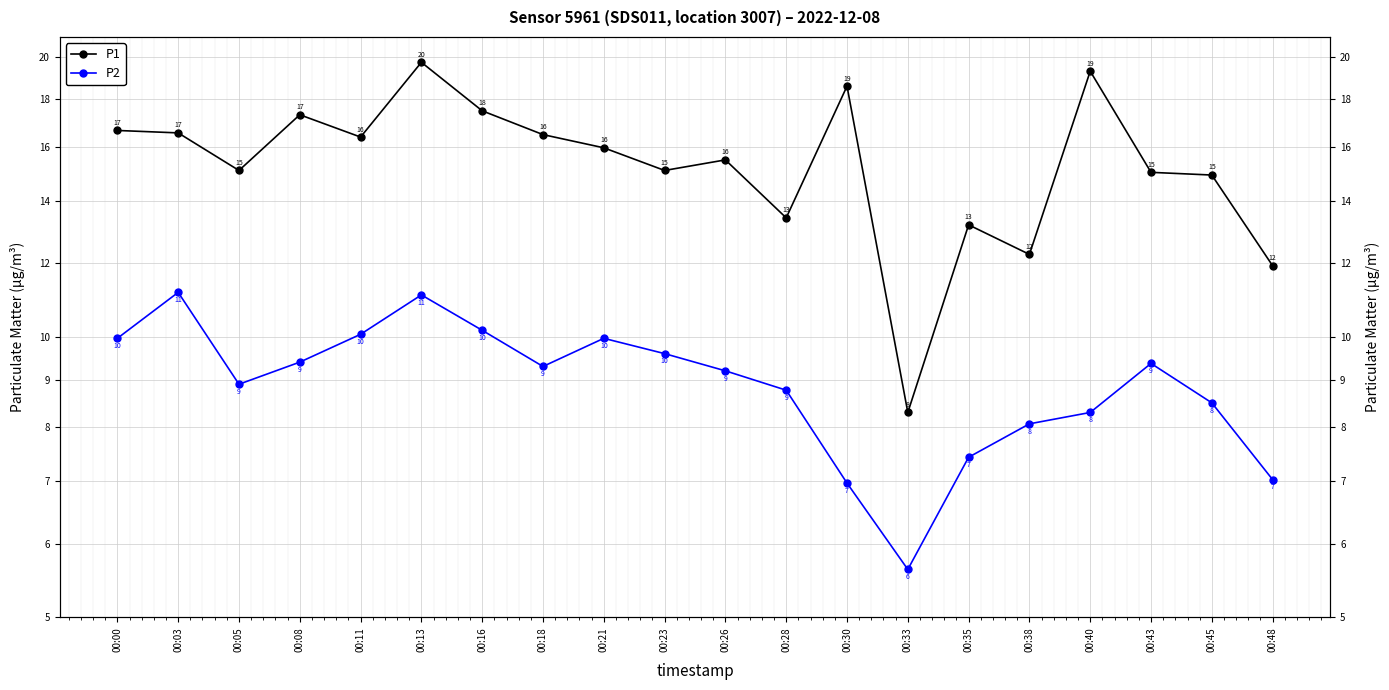

Read the P1 value at 00:33.

8.3